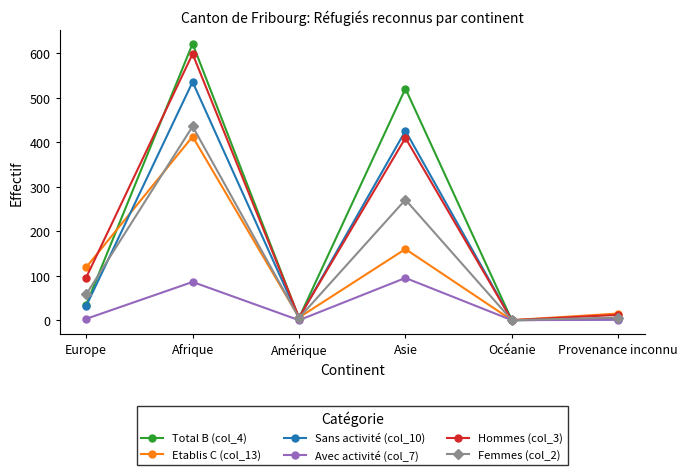

What are all the series names shown in the legend?

Total B (col_4), Etablis C (col_13), Sans activité (col_10), Avec activité (col_7), Hommes (col_3), Femmes (col_2)